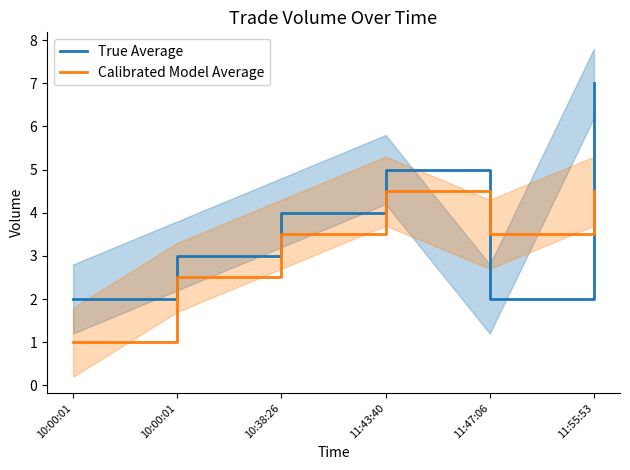

In True Average, how many points are higher than both neighbors (excluding endpoints)?

1